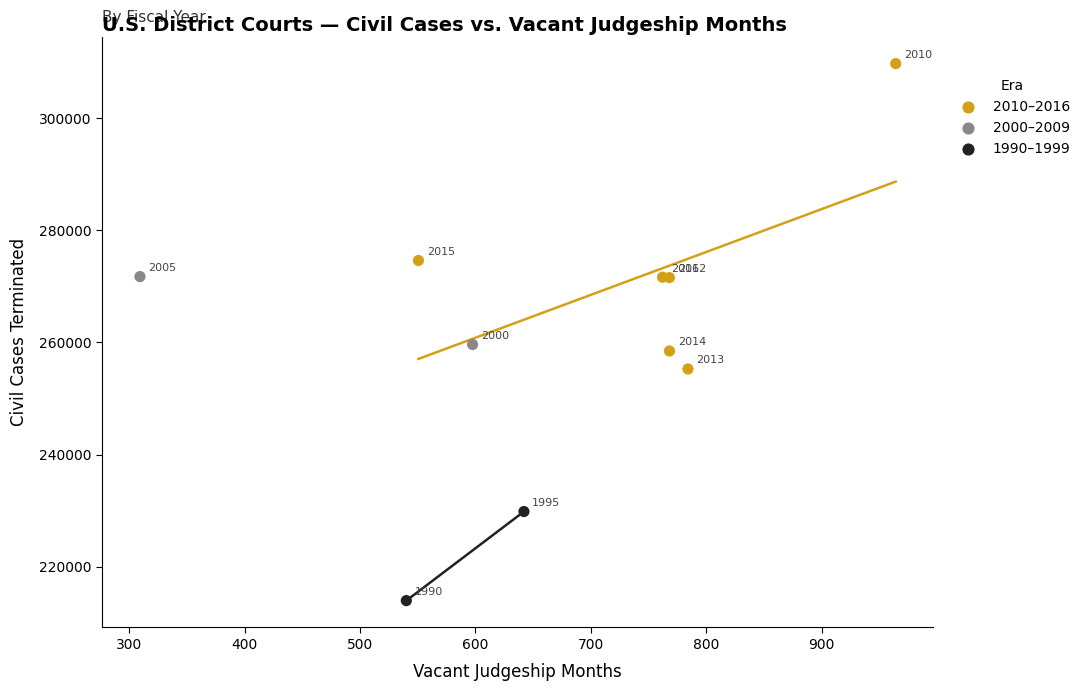

What Y value in the scatter plot is closest to 261840?

259637